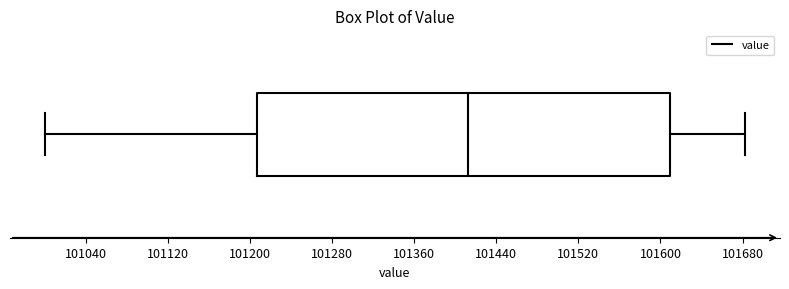

Transcribe this box plot: give where the median line is, the range the box spans, and where the two whiskers end, as read against the x-axis. The values are not printed on the chart, so give them approximately, as read against the axis.

median 101410, box 101210 to 101610, whiskers 101000 to 101680